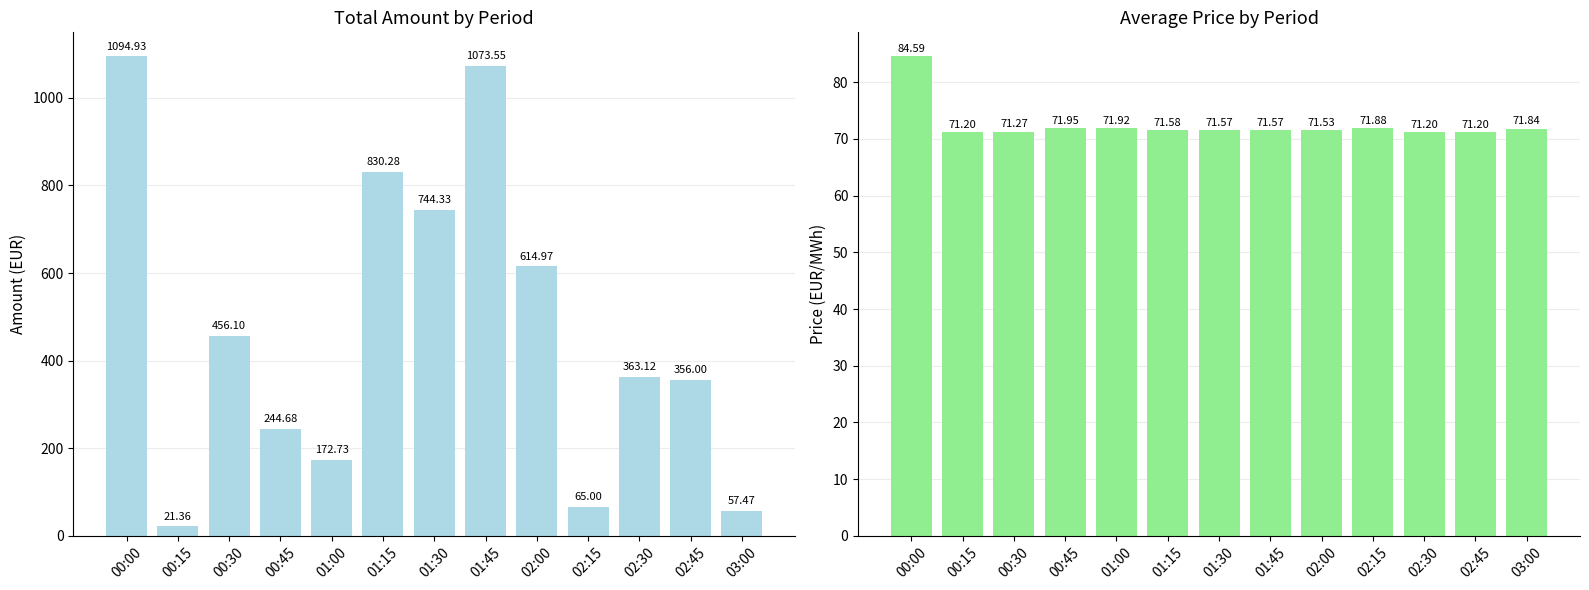

Reading left to right, transcribe all the data shown in this chart.

Total Amount (EUR): 1094.9	21.4	456.1	244.7	172.7	830.3	744.3	1073.5	615.0	65.0	363.1	356.0	57.5
Avg Price (EUR/MWh): 84.6	71.2	71.3	72.0	71.9	71.6	71.6	71.6	71.5	71.9	71.2	71.2	71.8